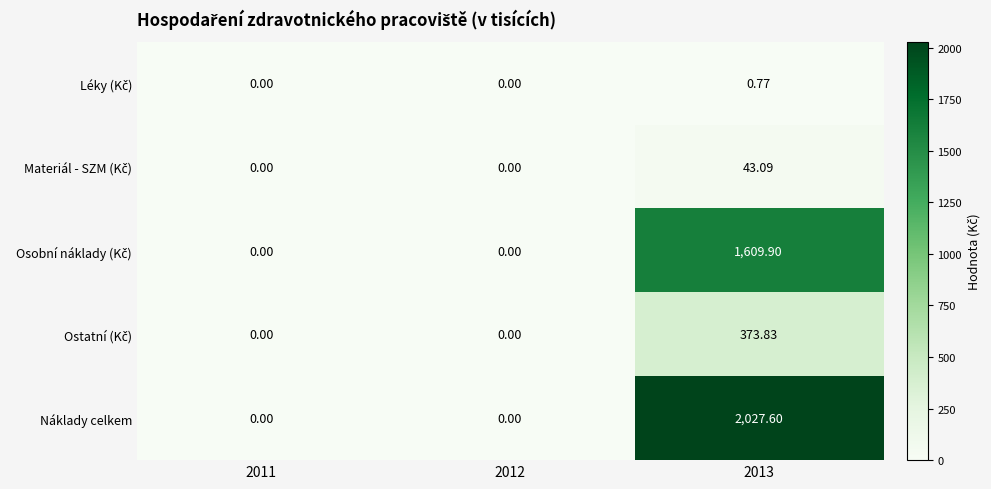

Which series has the largest total across all categories?

Náklady celkem